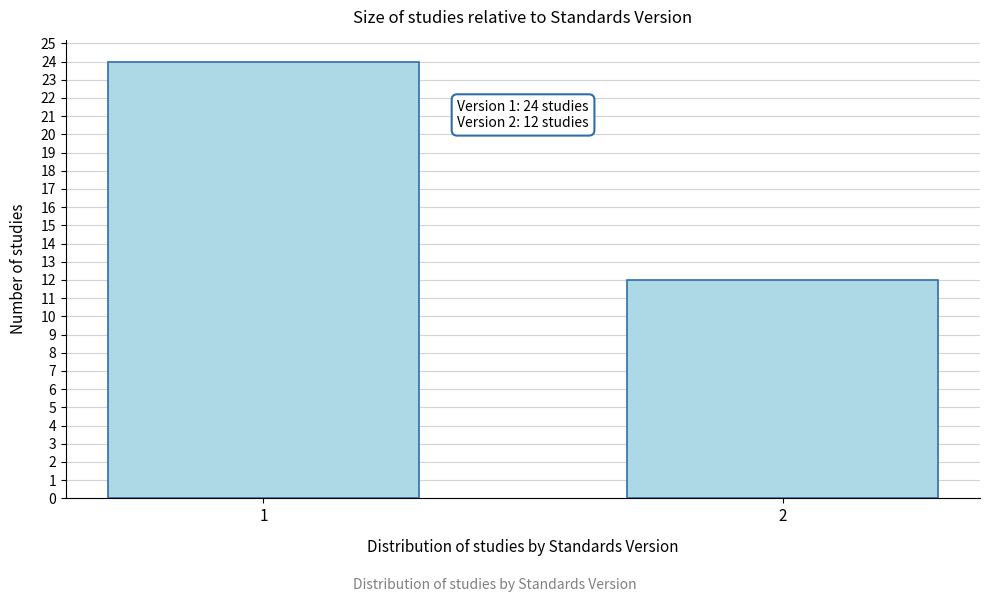

Reading left to right, transcribe all the data shown in this chart.

1=24	2=12